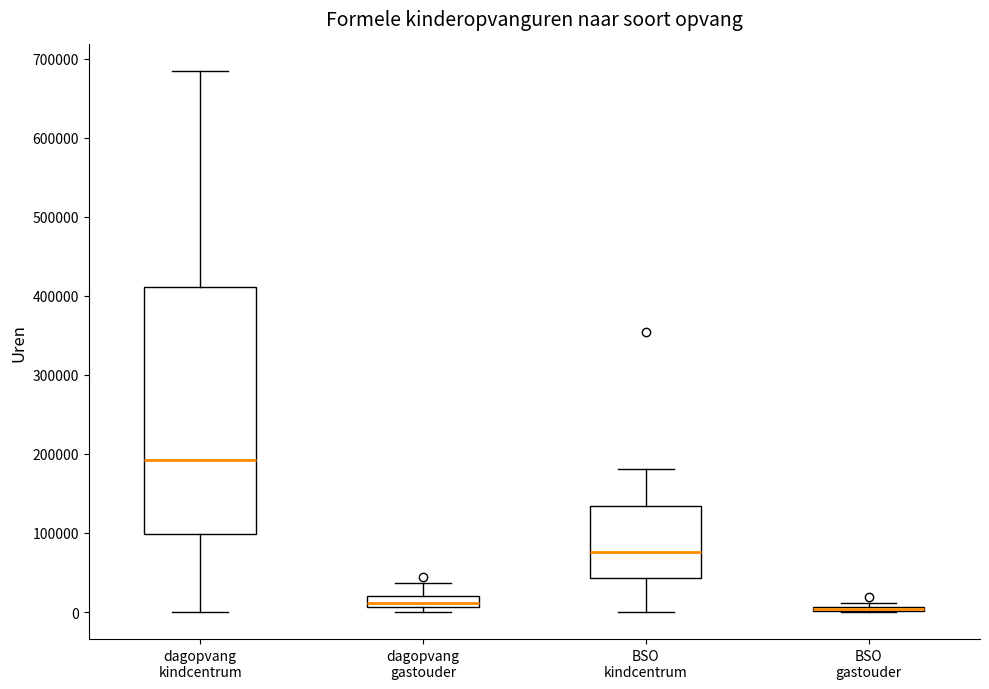

Comparing the boxes themselves (not the whiskers), which one is the tallest?

dagopvang kindcentrum